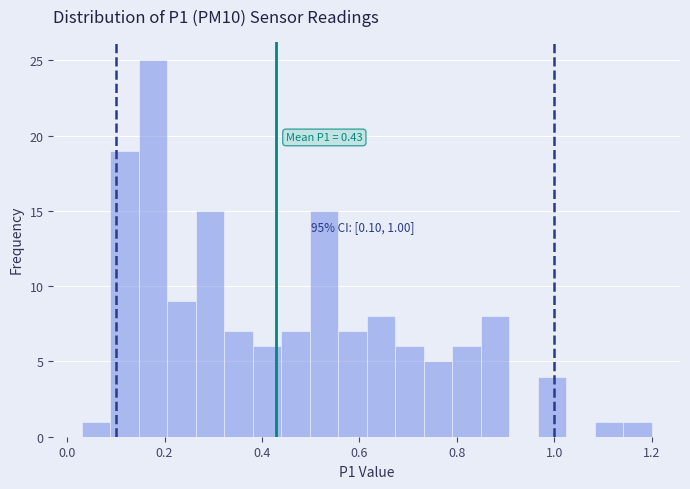

Around what value on the x-axis is the tallest bar? Give the approximate position of its centre, as read against the axis.

0.18